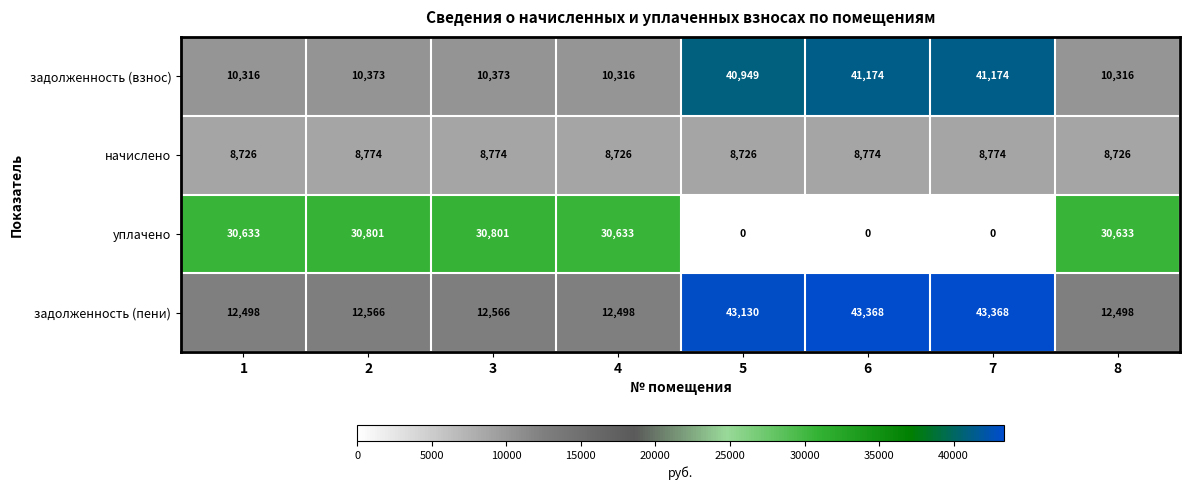

Count the number of data series in this chart.

4